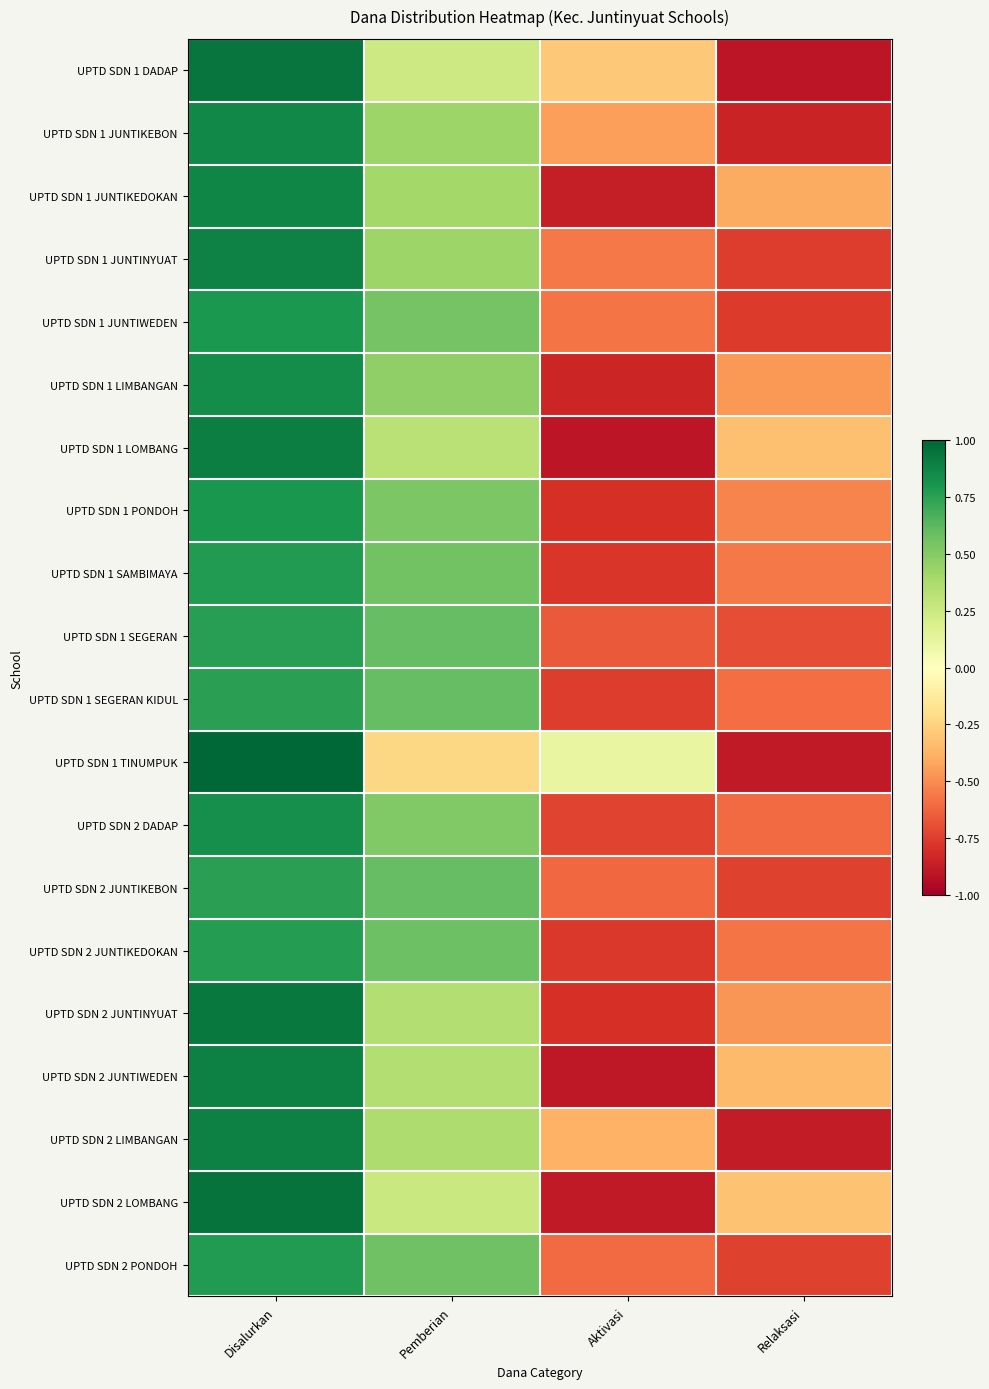

Between Disalurkan and Pemberian, which is larger?

Disalurkan